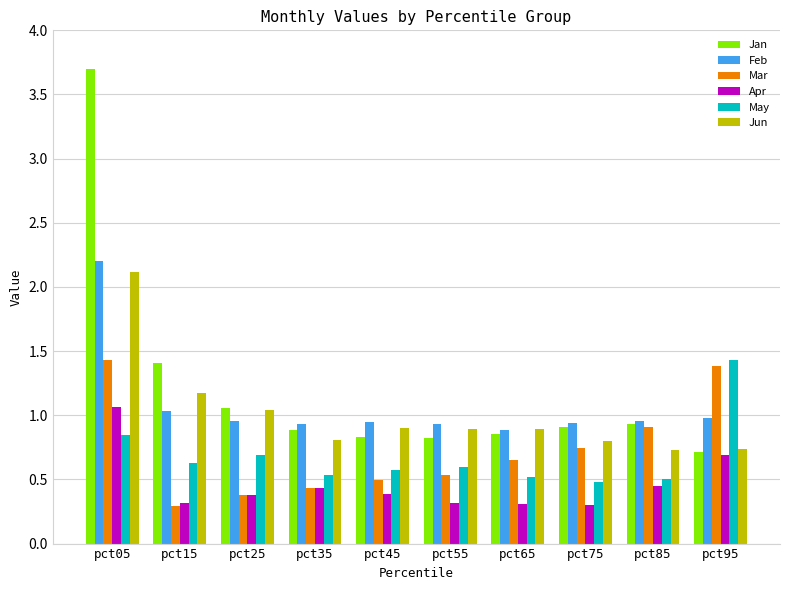

What is the lowest value of the May series?

0.5